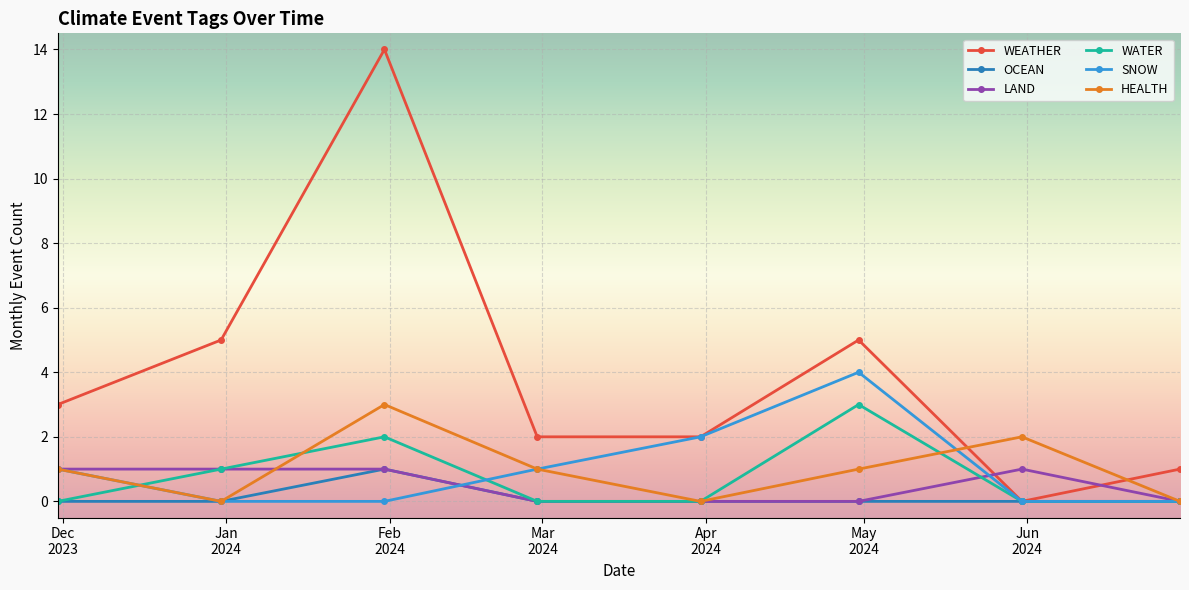

In OCEAN, how many points are higher than both neighbors (excluding endpoints)?

1